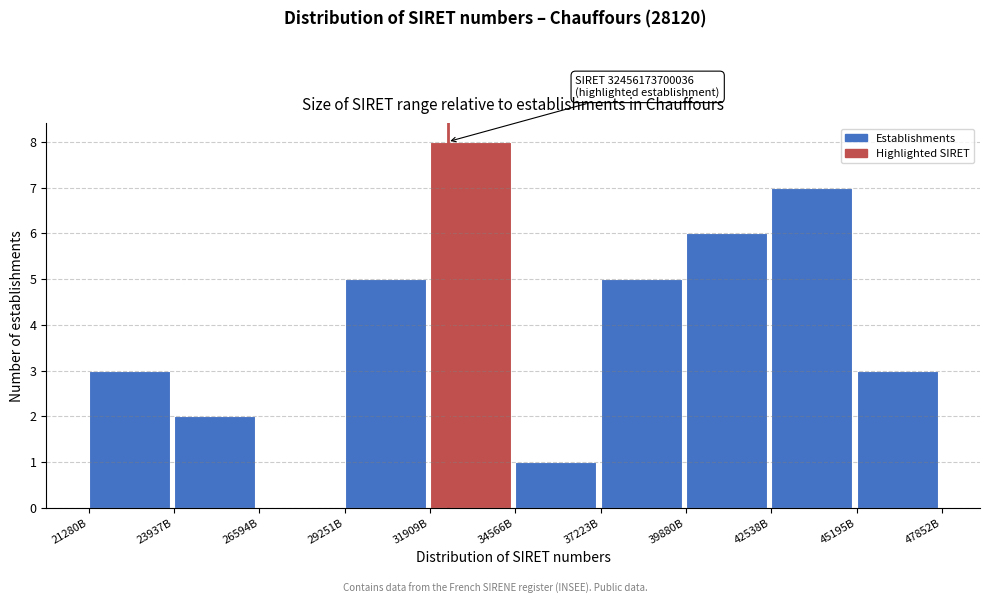

Reading left to right, transcribe all the data shown in this chart.

21280B=3	23937B=2	26594B=0	29251B=5	31909B=8	34566B=1	37223B=5	39880B=6	42538B=7	45195B=3